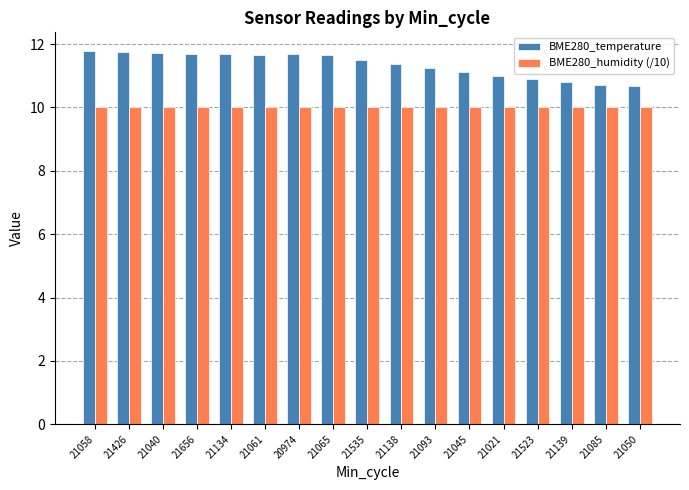

The value of BME280_temperature at 21523 is 10.9. True or false?

True